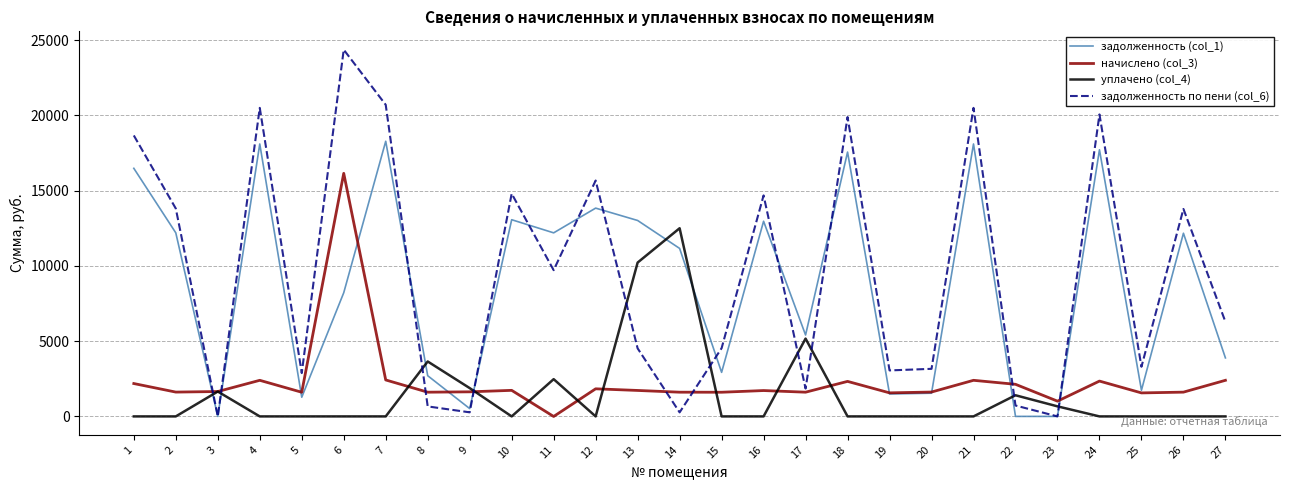

List the series in order of their peak value, highest first.

задолженность по пени (col_6), задолженность (col_1), начислено (col_3), уплачено (col_4)